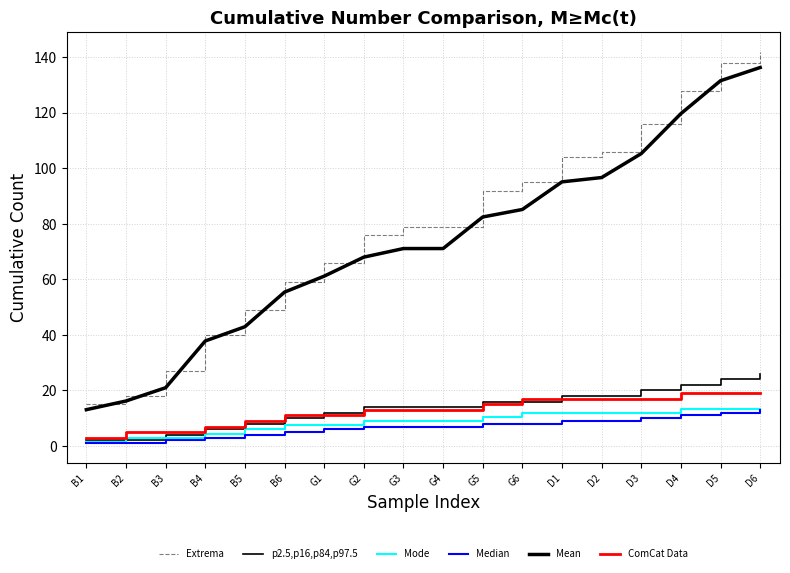

Between B3 and G5, which series saw the biggest shift?

Extrema